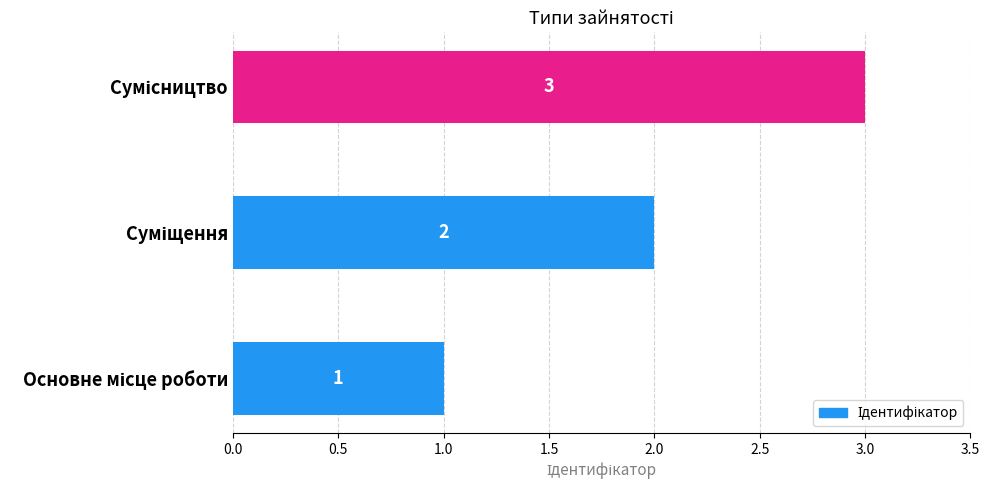

What is the maximum value shown in the chart?

3